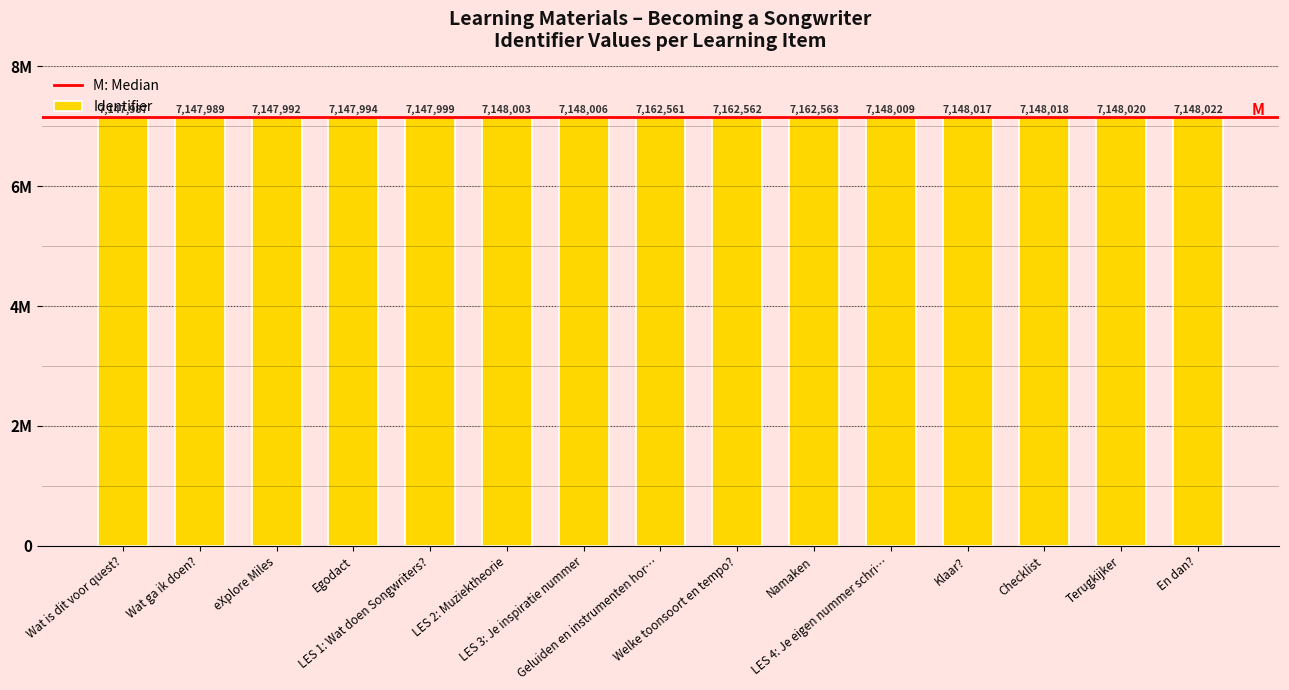

Does the chart contain any negative values?

No